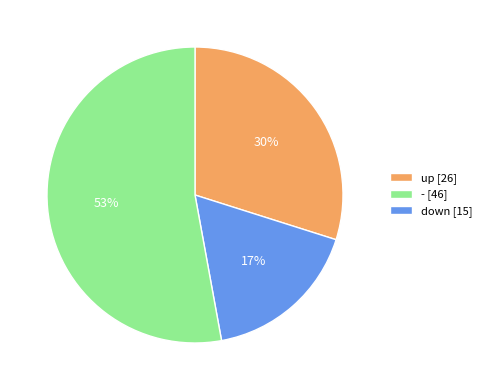

How many slices are in this pie chart?

3